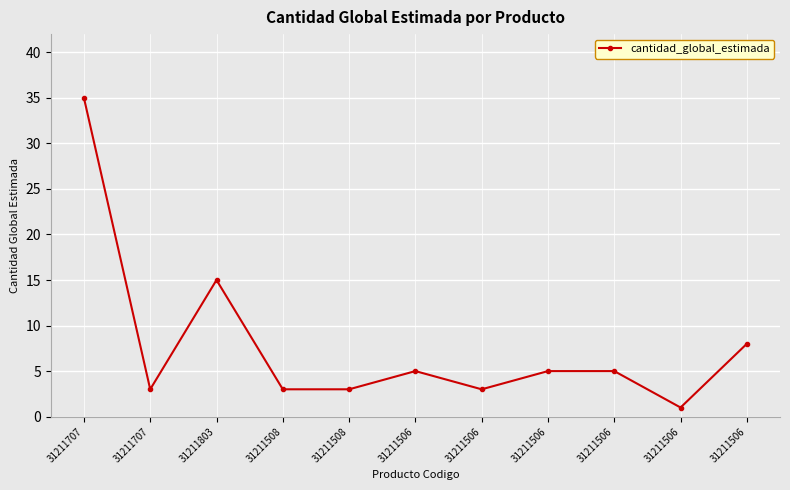

Count the number of categories in the chart.

11